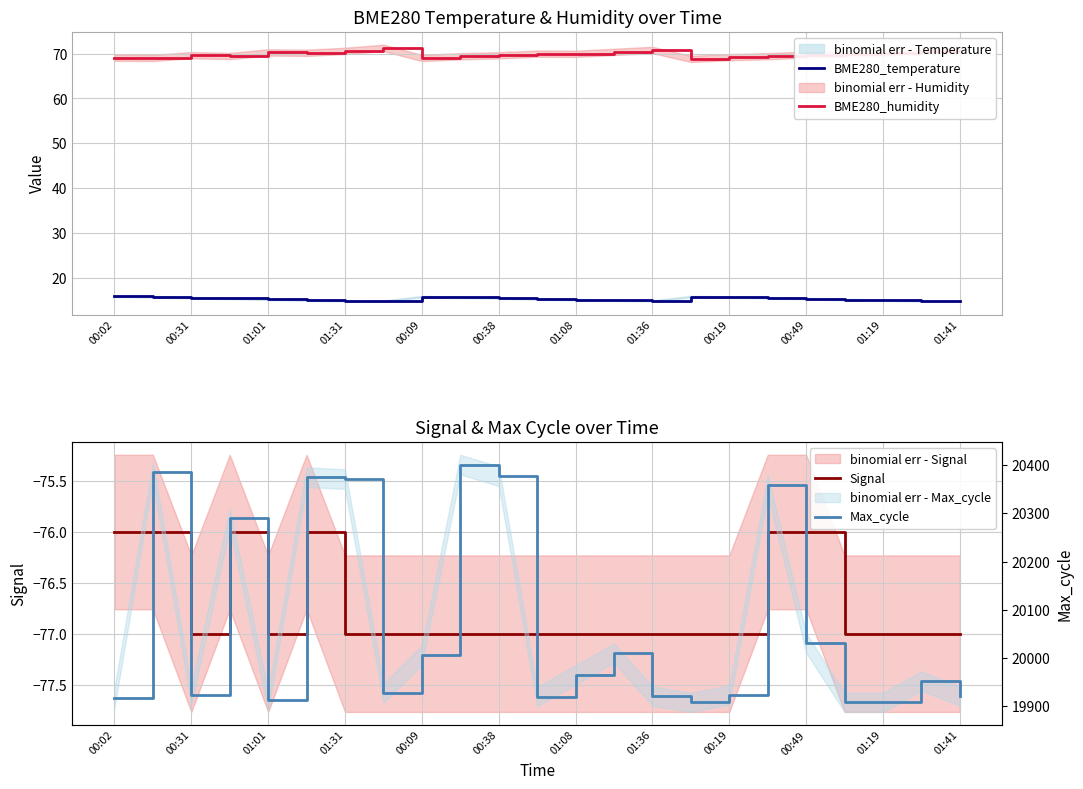

True or false: BME280_humidity has a value of 45.8 at 00:19.

False